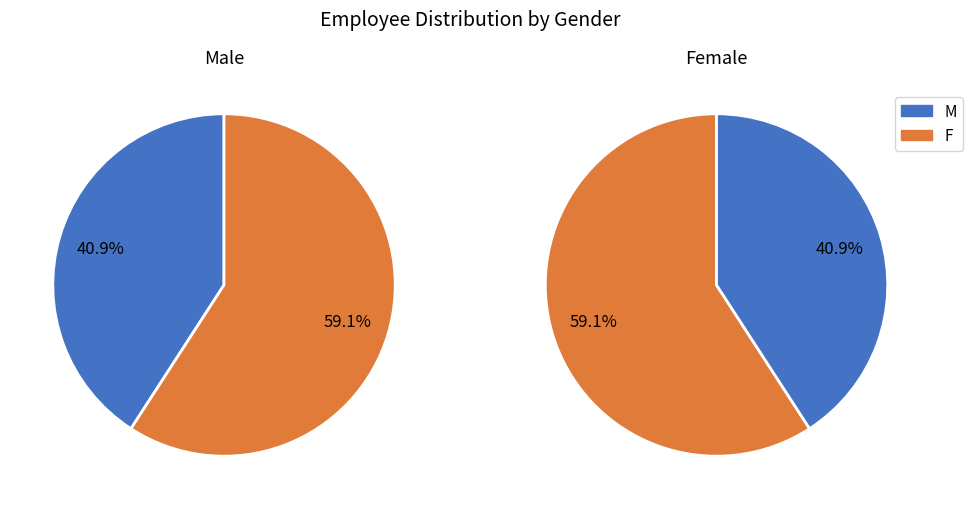

Count the number of slices in the pie.

2